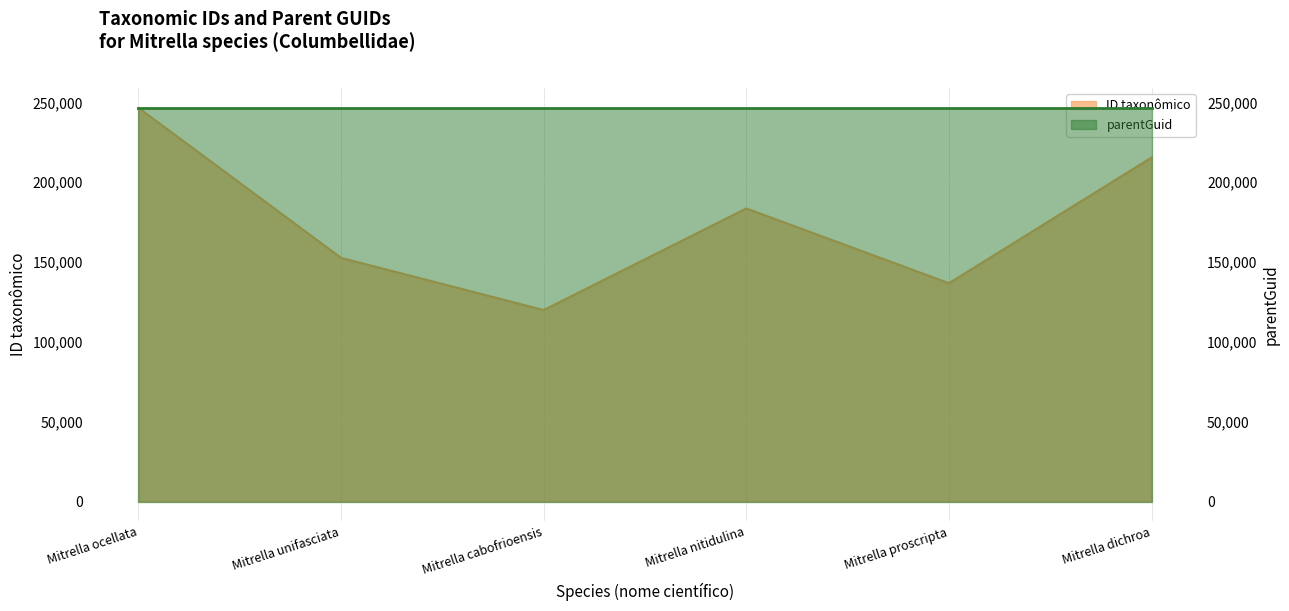

What is the label of the 6th point from the right?

Mitrella ocellata